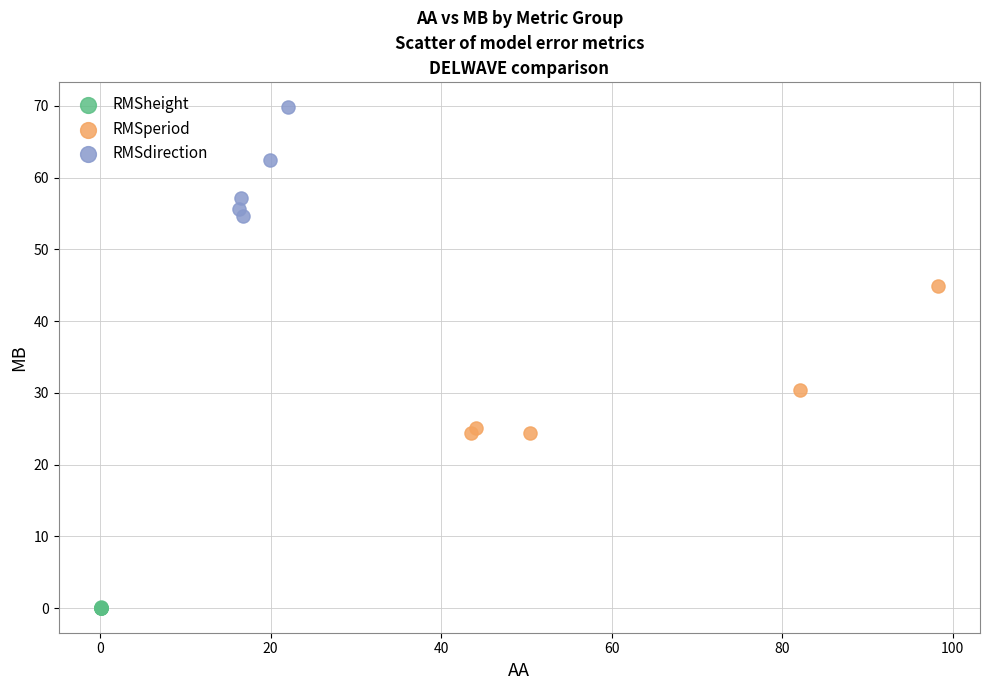

Which series contains the highest Y value?

RMSdirection